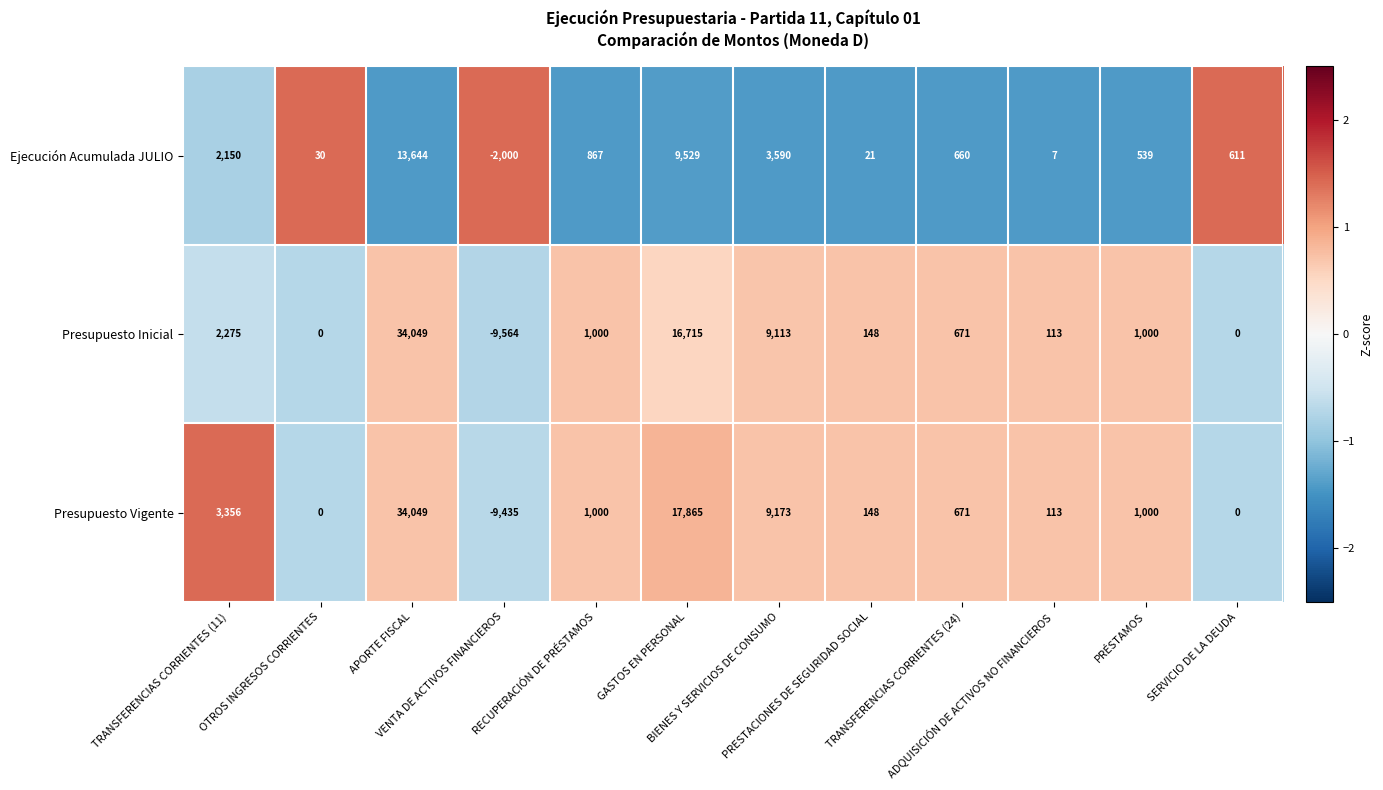

How many negative values does the Presupuesto Vigente series have?

1